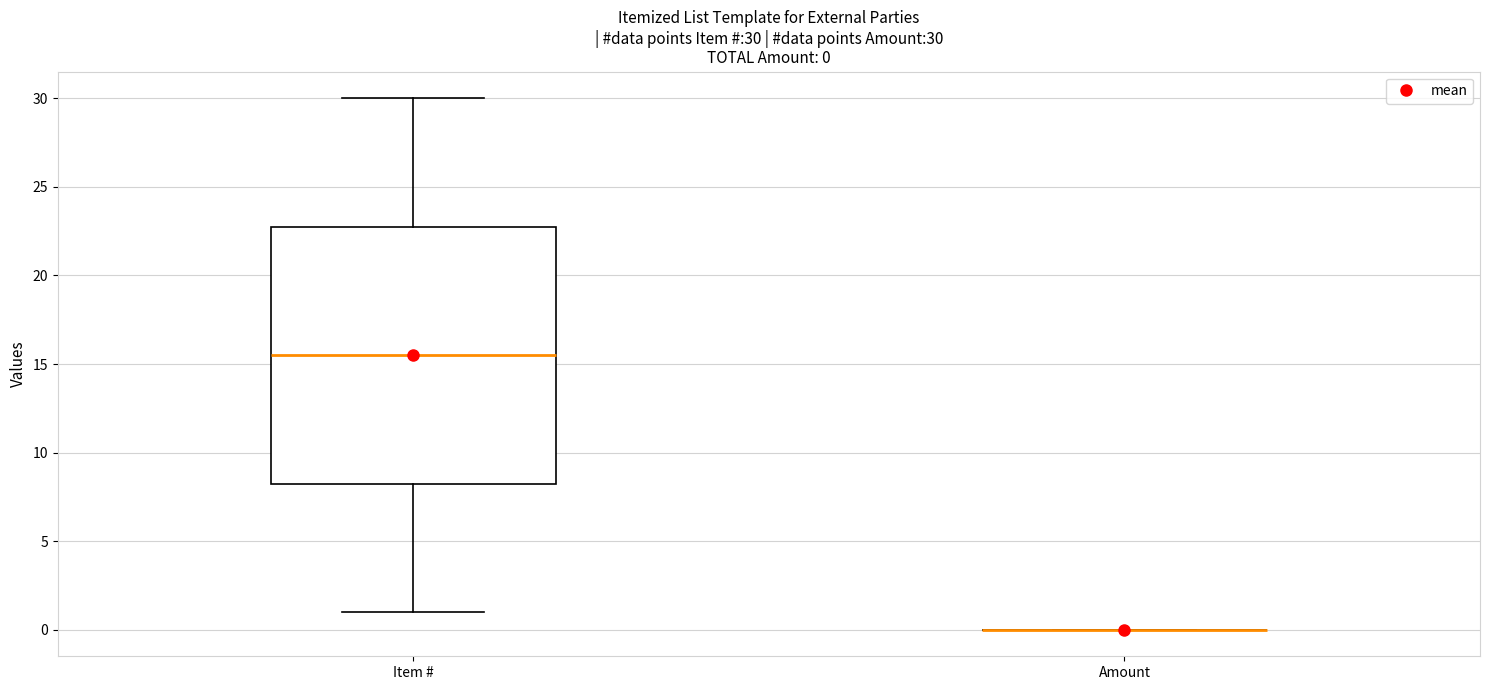

Which box is the tallest, from its lower edge to its upper edge?

Item #